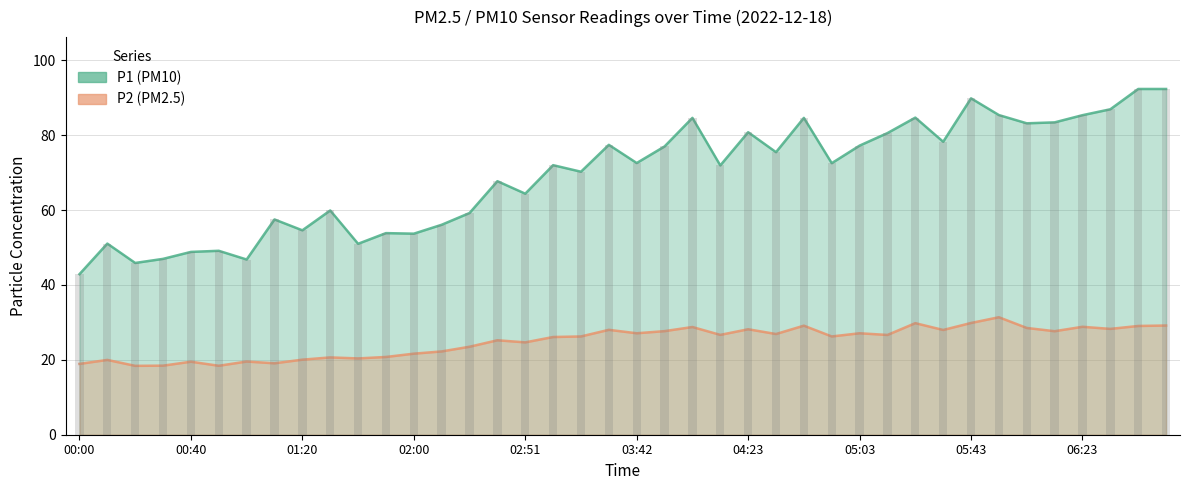

What is the difference between the P2 values at 10 and 19?

7.6